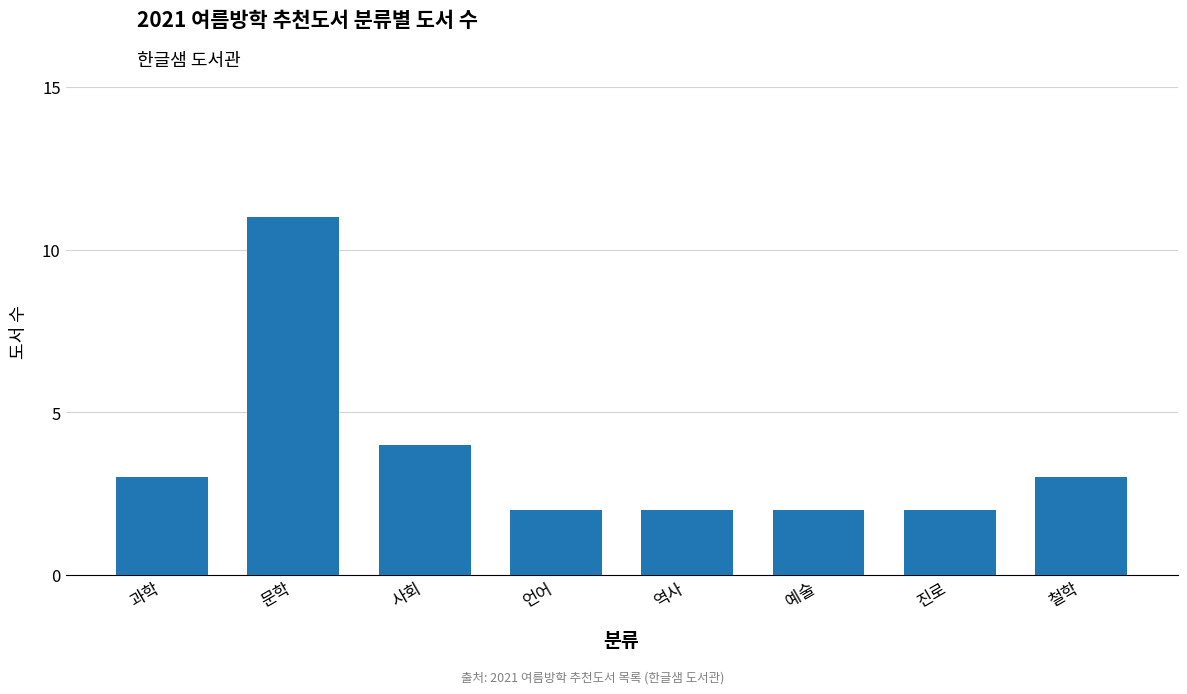

True or false: the data shows 18 at 문학.

False